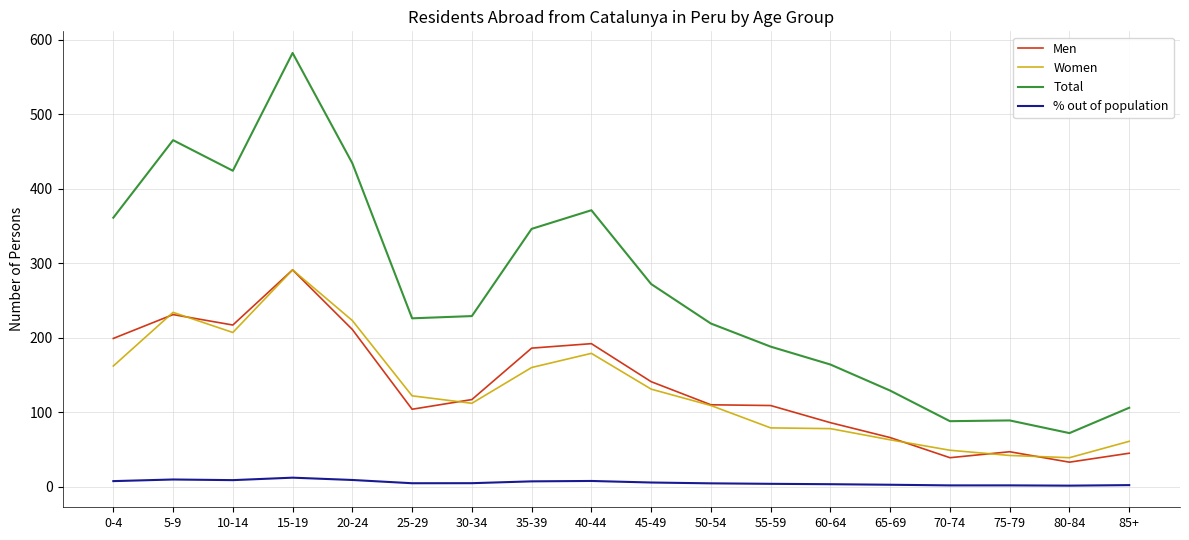

True or false: % out of population and Total intersect in this chart.

False